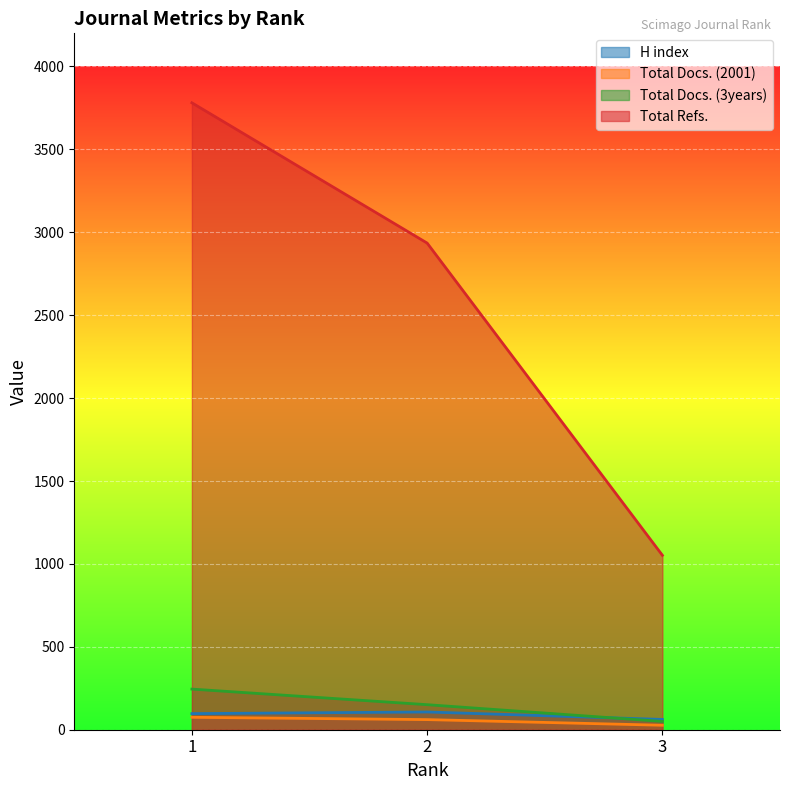

List the labels in order of Total Refs. value, smallest first.

3, 2, 1